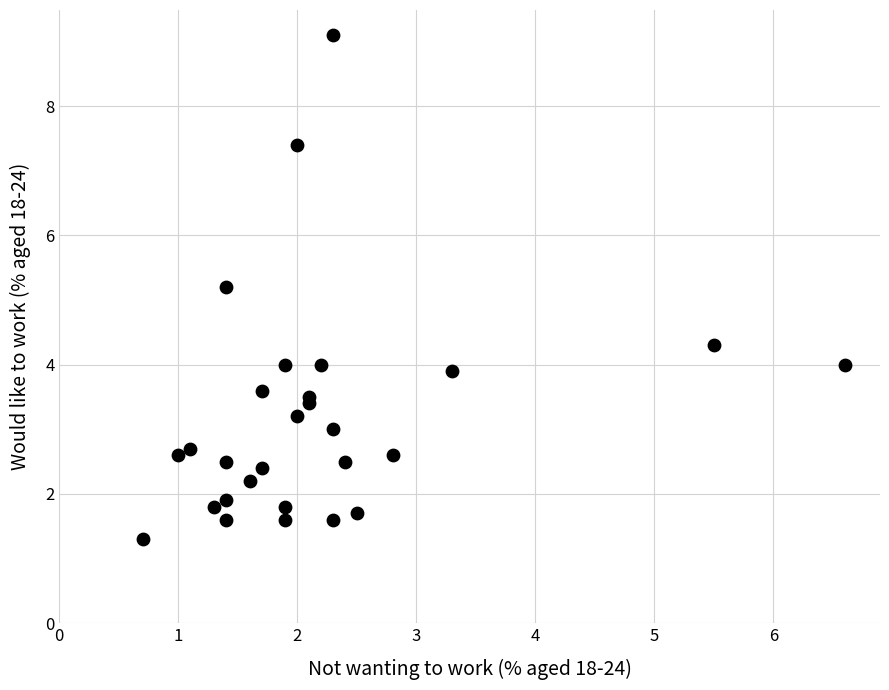

What is the range of Y values (max minus min)?

7.8